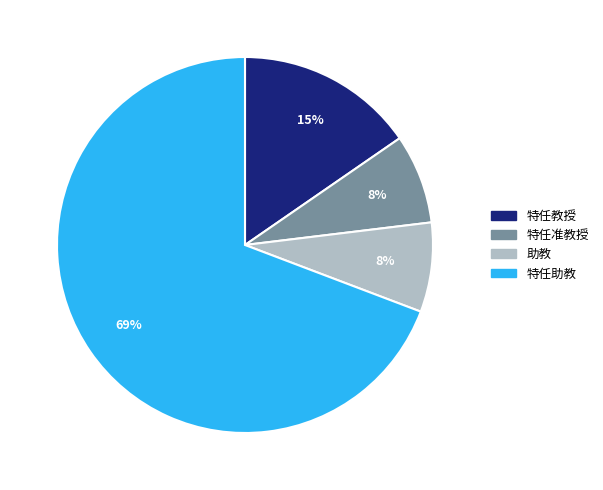

Count the number of slices in the pie.

4